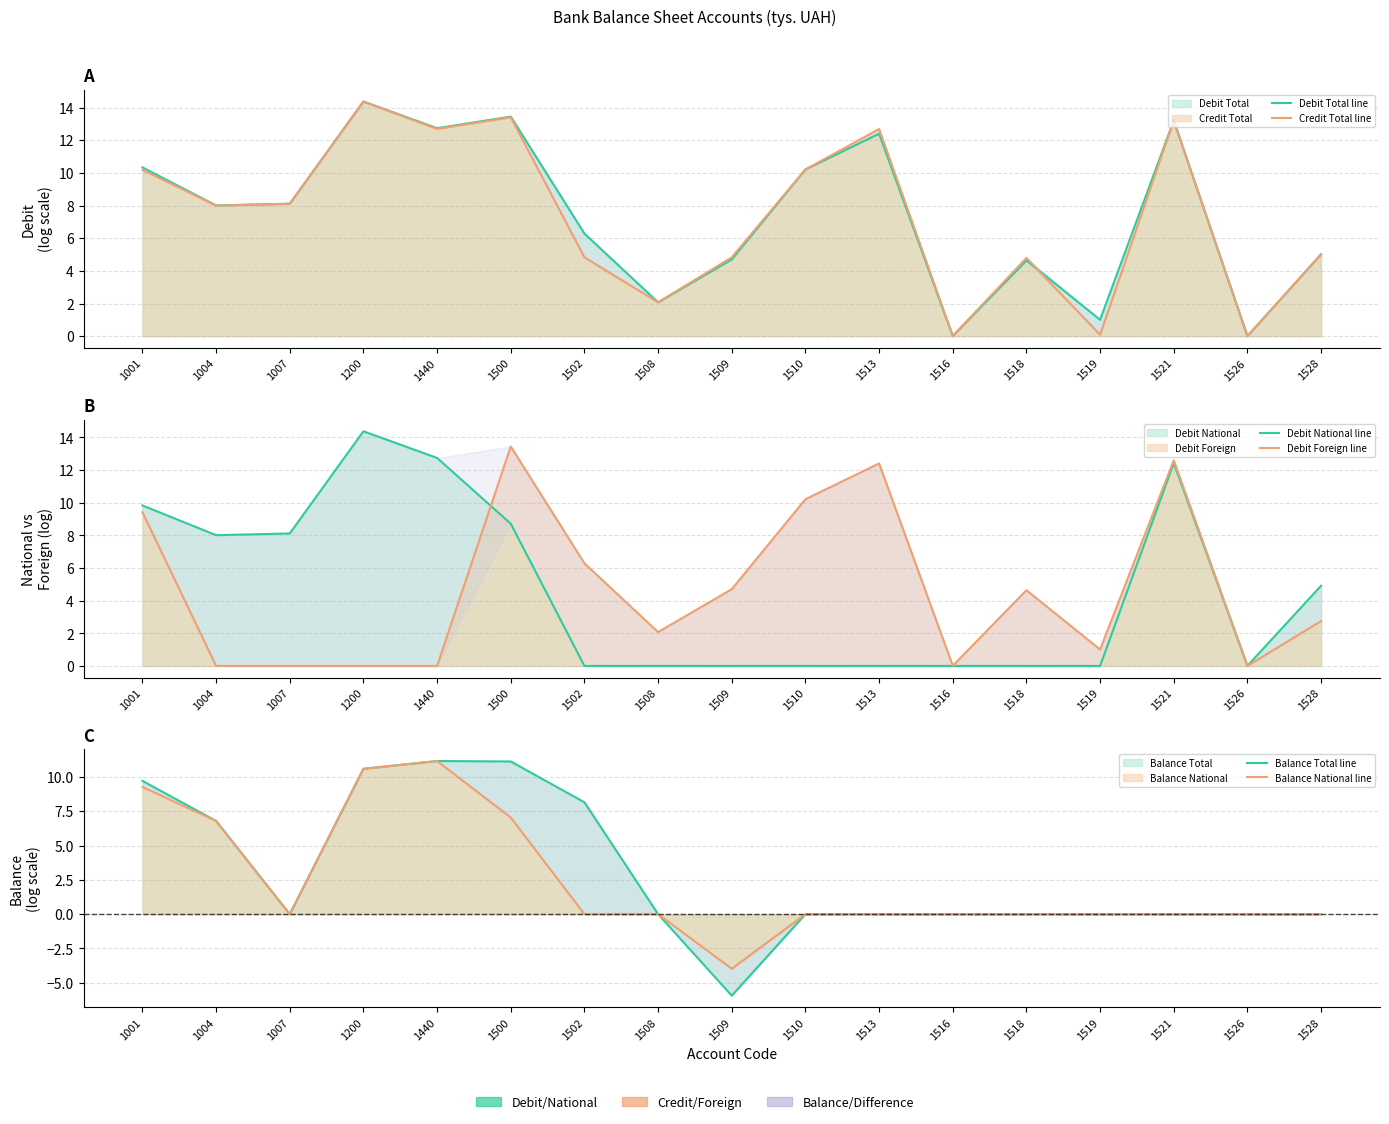

Which series has the largest total across all categories?

Debit Total line